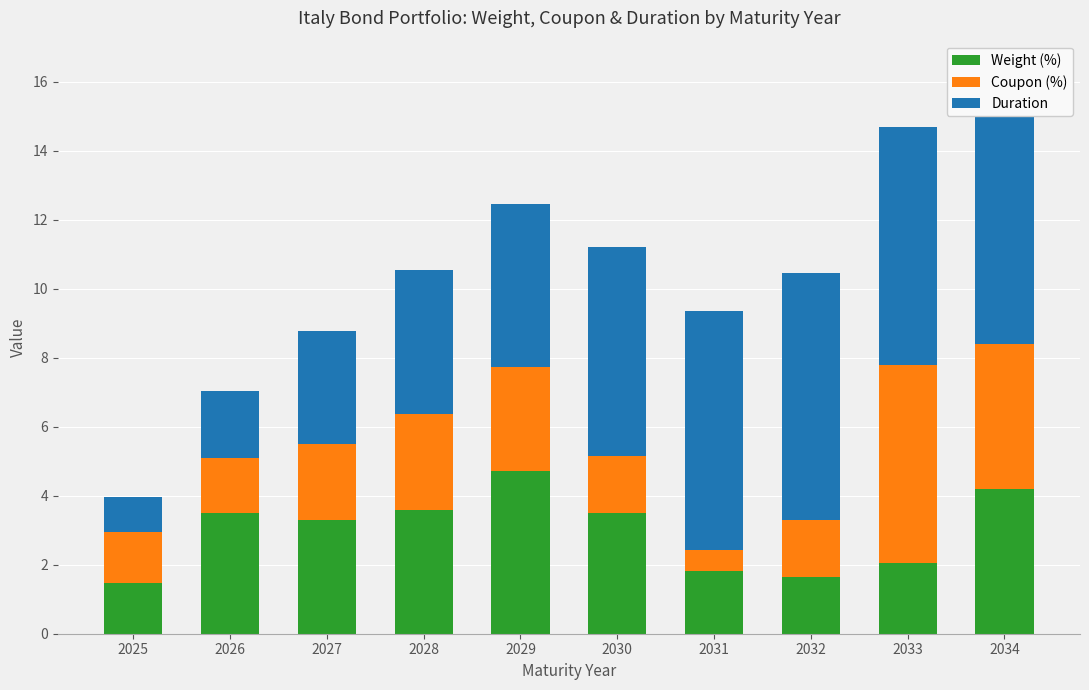

Which label corresponds to the largest value in the chart?

2034